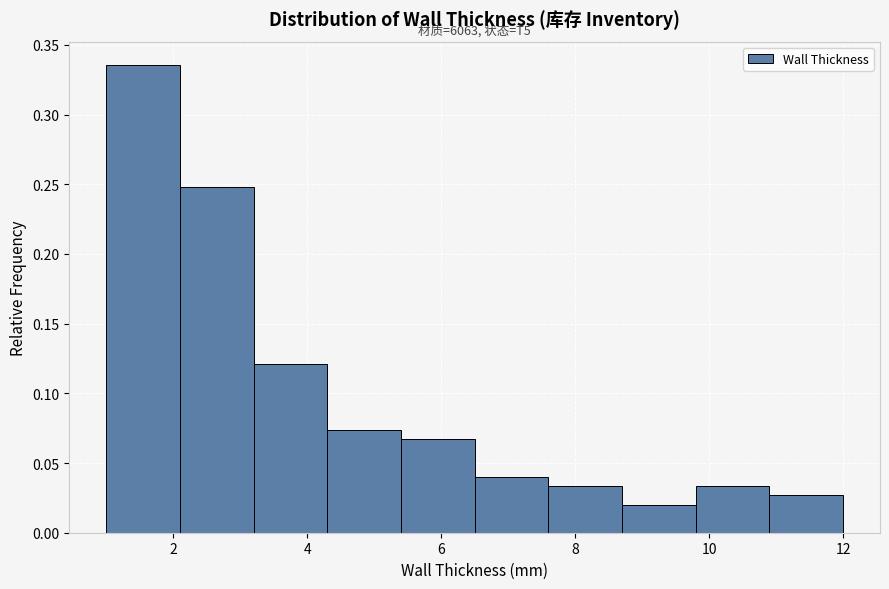

Over which range of the x-axis is the bar tallest?

1.0 to 2.1